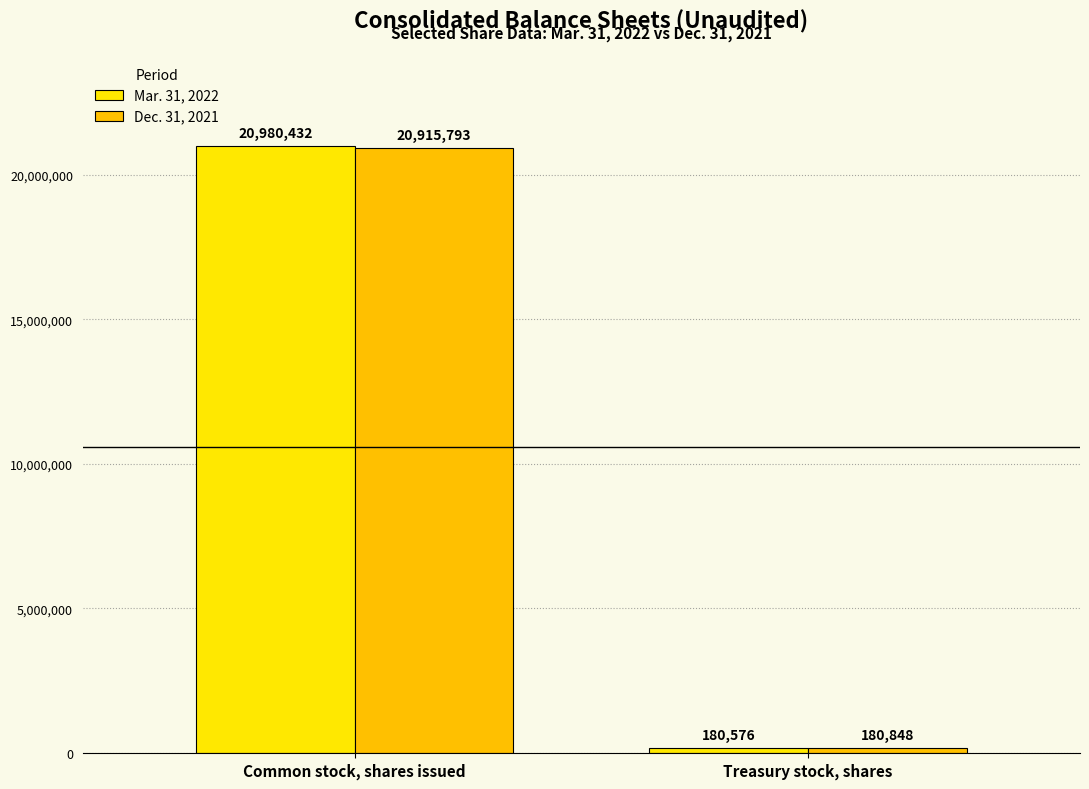

Which series changed the most between Common stock, shares issued and Treasury stock, shares?

Mar. 31, 2022